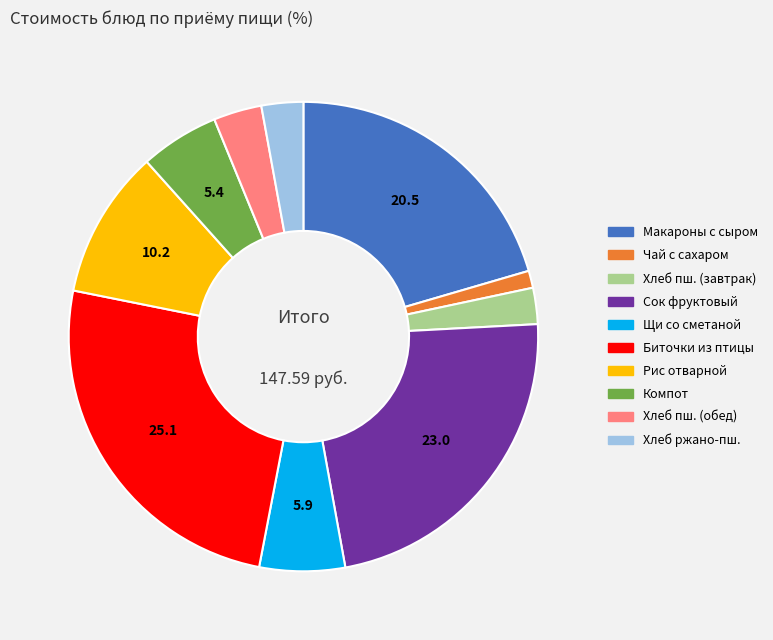

Is there any slice that represents more than half of the pie?

No